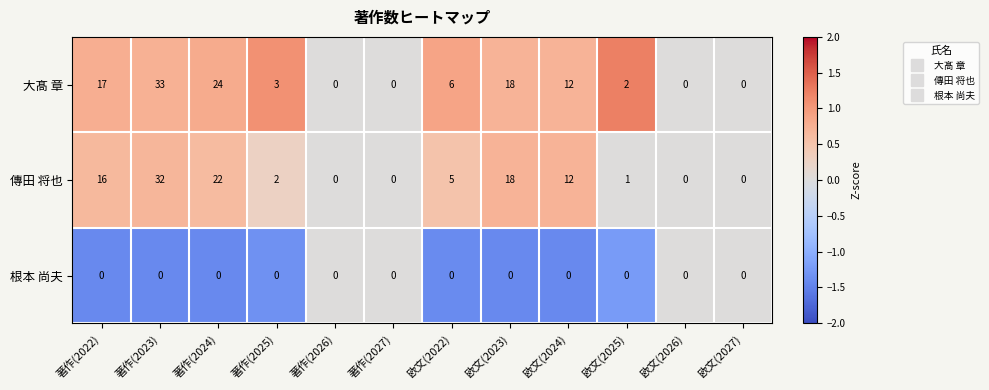

At which label does 傳田 将也 reach its peak?

著作(2023)